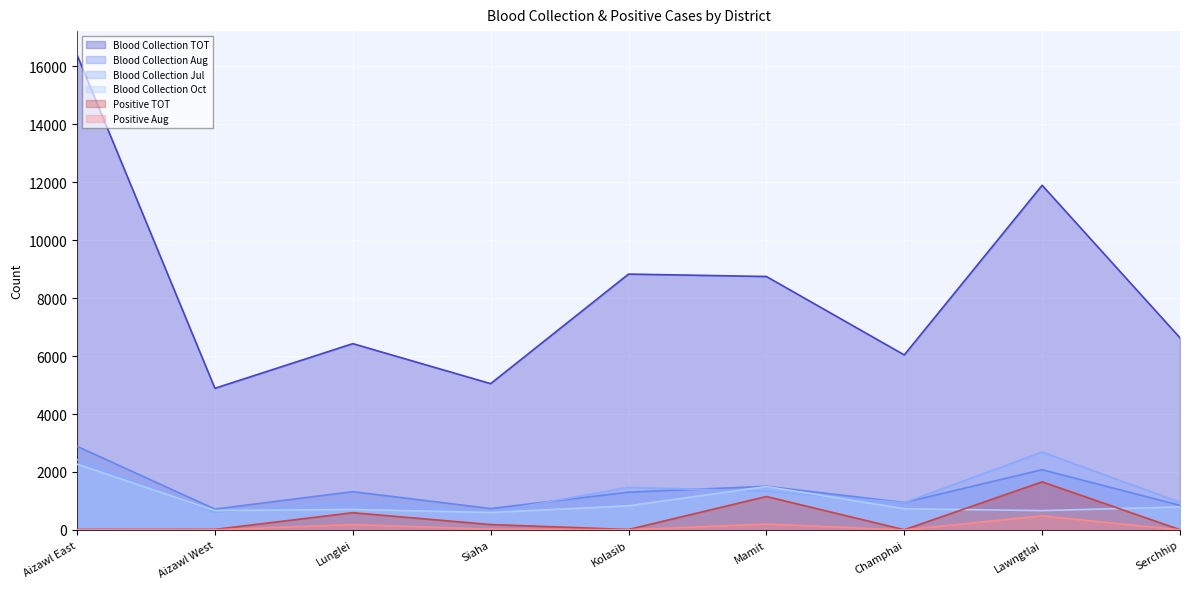

Where does the Blood Collection Oct series first go above 732?

Aizawl East